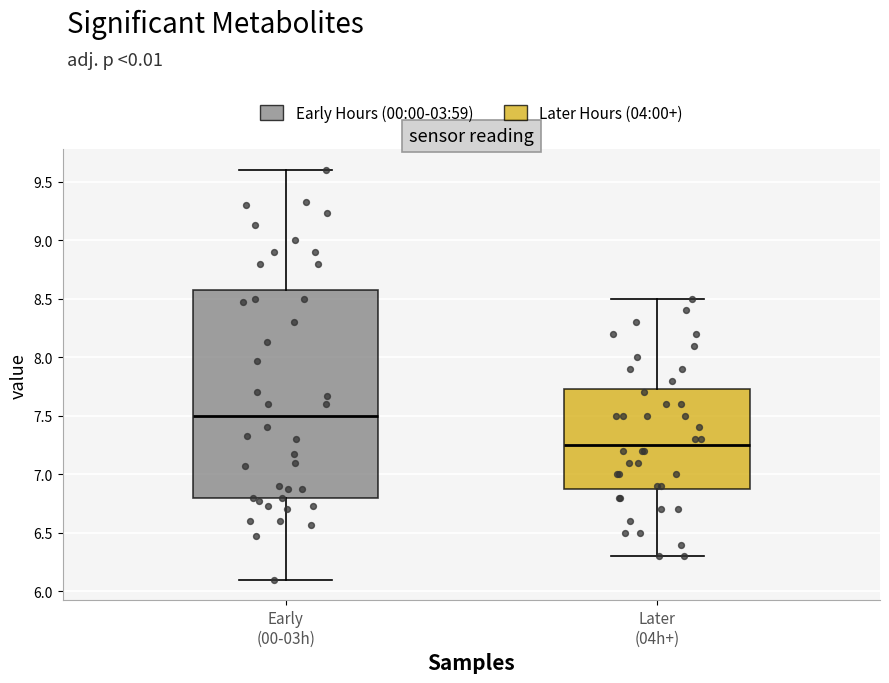

Reading left to right, transcribe this box plot: for each box, give where its median line is, the range the box spans, and where its two whiskers end, as read against the y-axis. The values are not printed on the chart, so give them approximately, as read against the axis.

Early (00-03h): median 7.50, box 6.80 to 8.60, whiskers 6.10 to 9.60
Later (04h+): median 7.25, box 6.90 to 7.75, whiskers 6.30 to 8.50